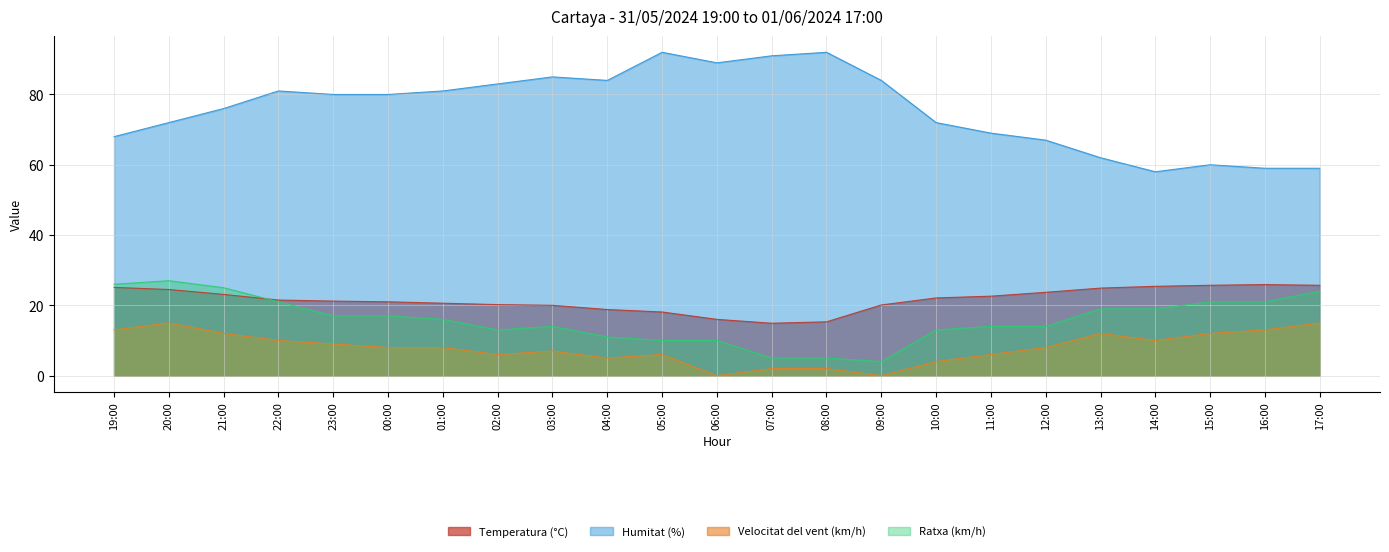

What is the label of the 12th point from the right?

06:00